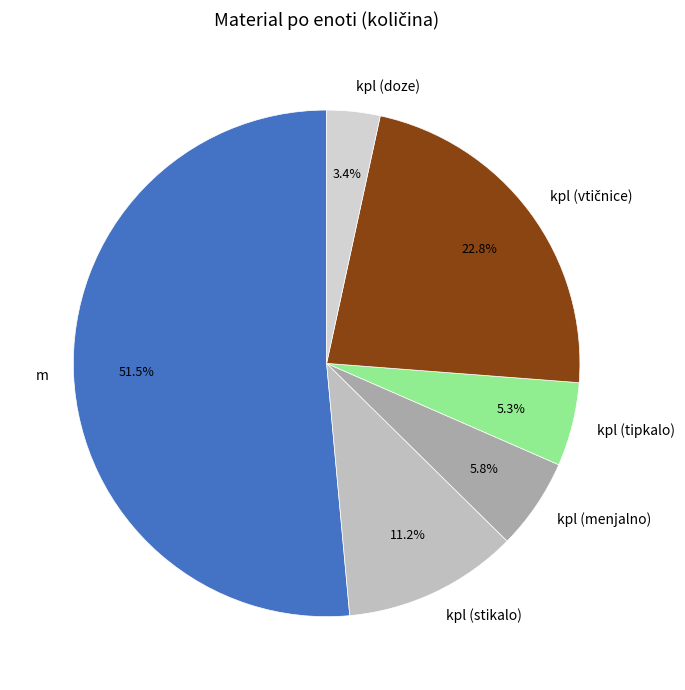

To the nearest percent, what is the difference between the largest and smallest slice percentages?

48%